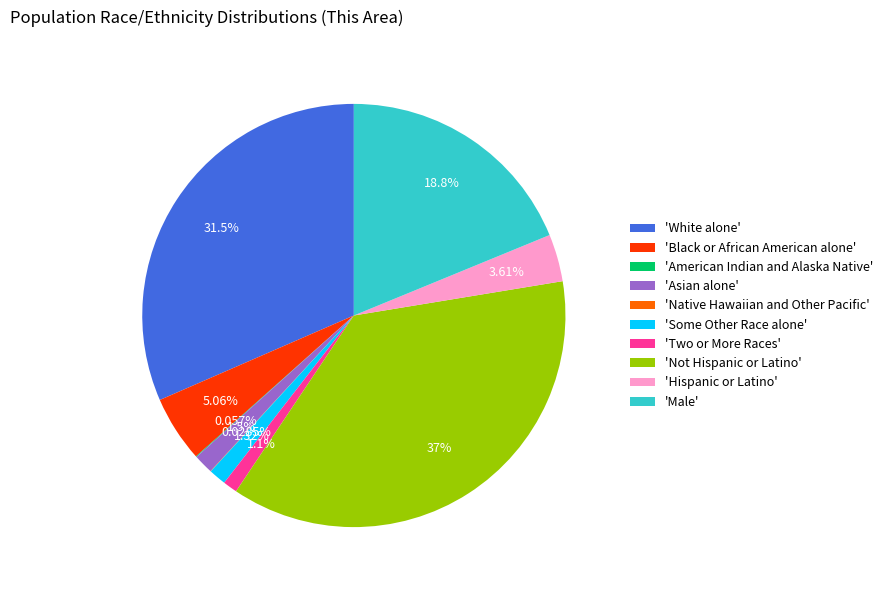

Which has a higher value, 'Some Other Race alone' or 'Hispanic or Latino'?

'Hispanic or Latino'